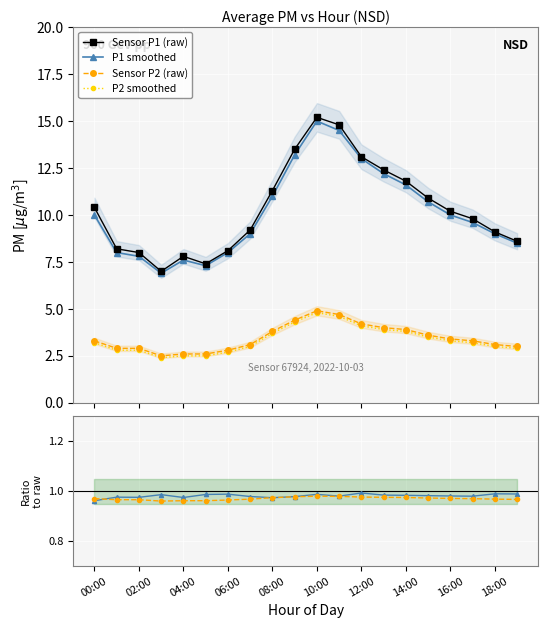

What is the total value across all series at 00:00?

28.8